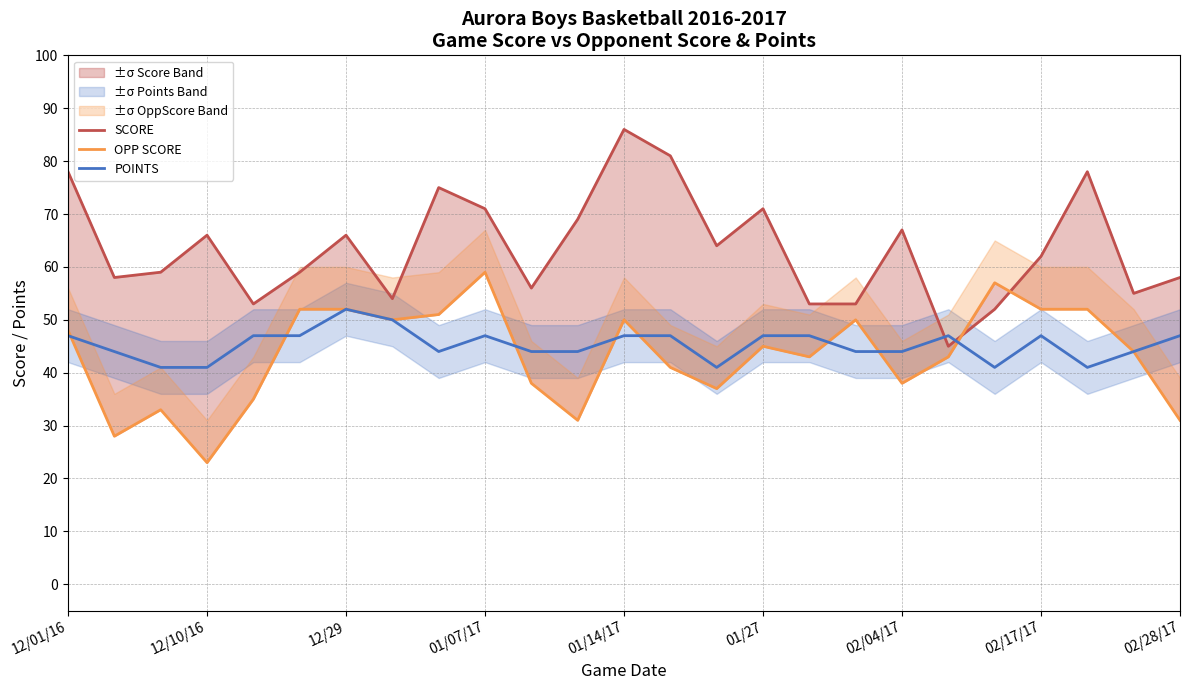

The value of POINTS at 02/04/17 is 44. True or false?

True